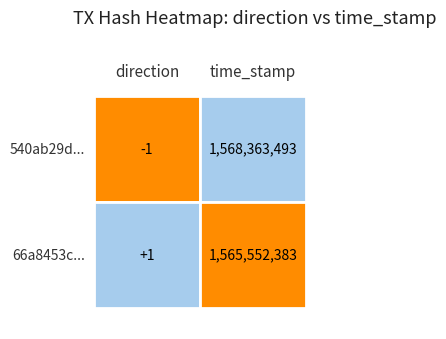

What is the minimum value for 66a8453c...?

1